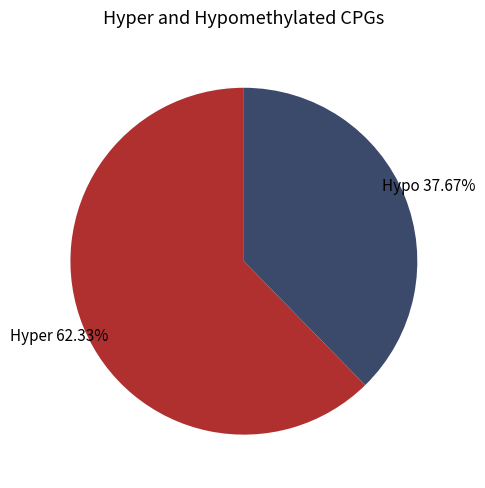

To the nearest percent, what is the average slice percentage?

50%